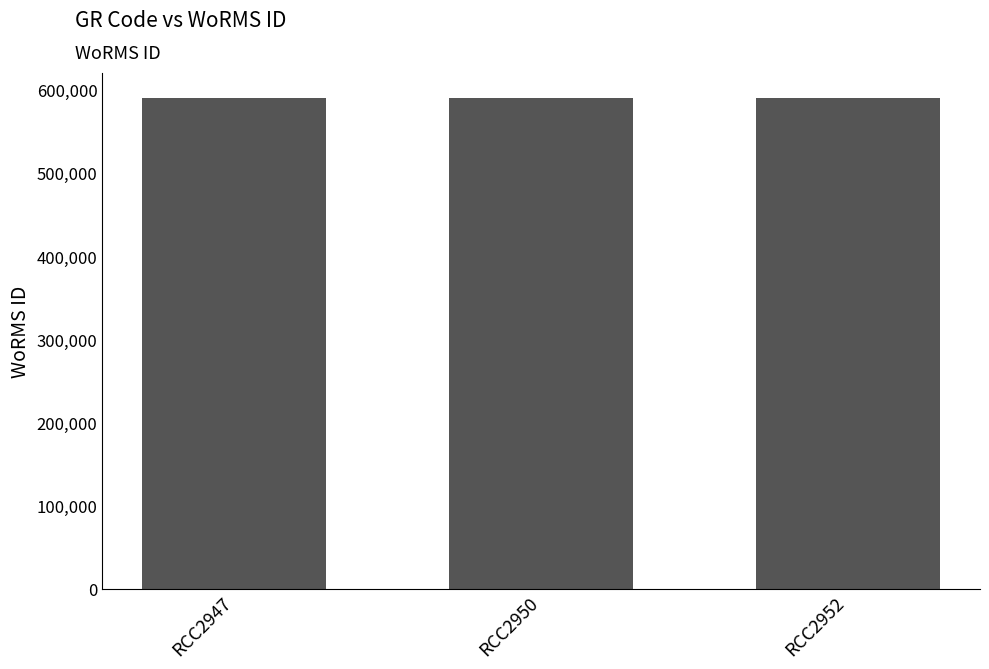

What is the minimum value shown in the chart?

590432